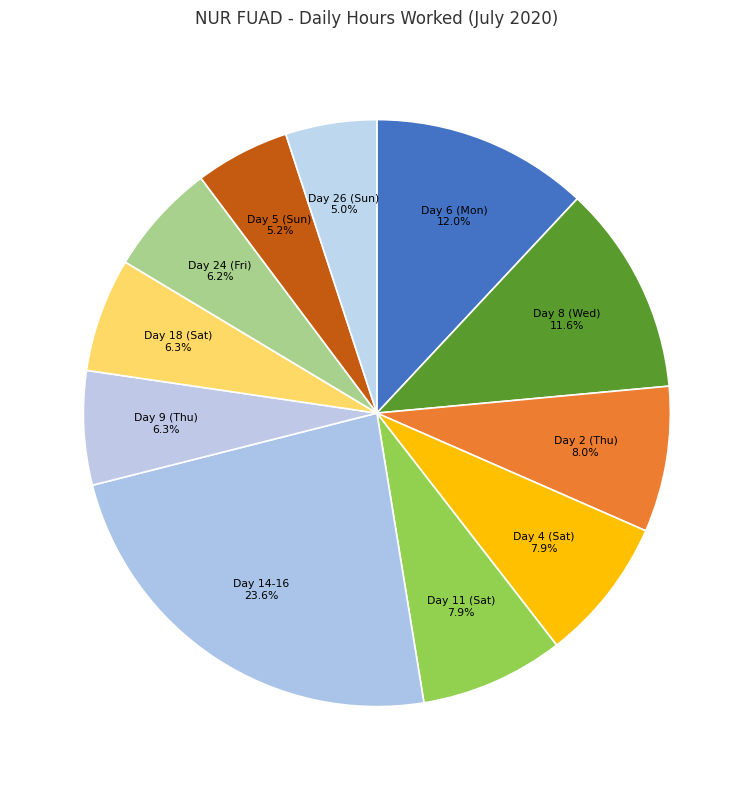

Count the number of slices in the pie.

11